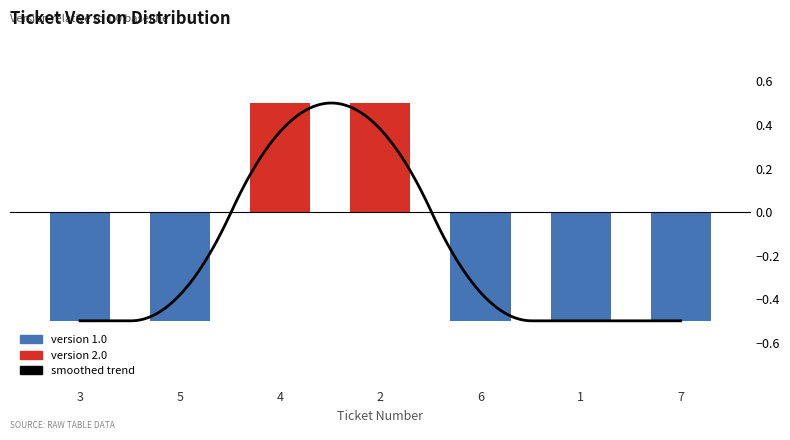

Reading right to left, what are all the values shown in this chart?

-0.5	-0.5	-0.5	0.5	0.5	-0.5	-0.5